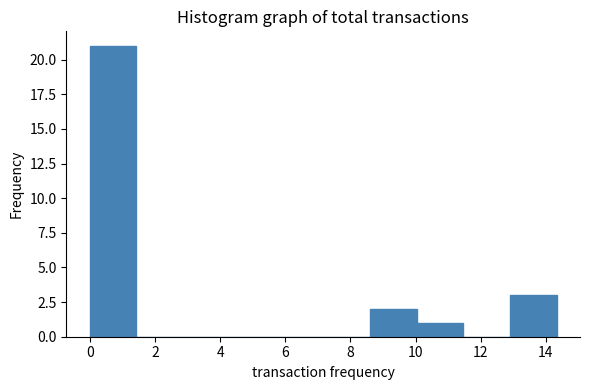

What is the height of the bar covering 8.6 to 10.0 on the x-axis? Neither the bar edges nor the heights are printed on the chart, so give them approximately, as read against the axes.

2